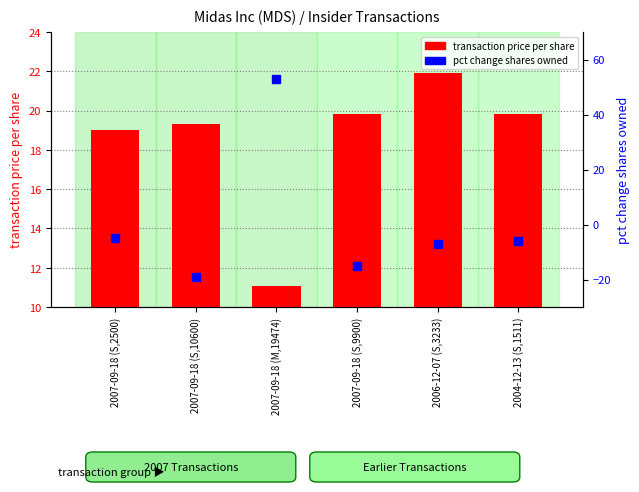

Which series has the largest total across all categories?

transaction price per share